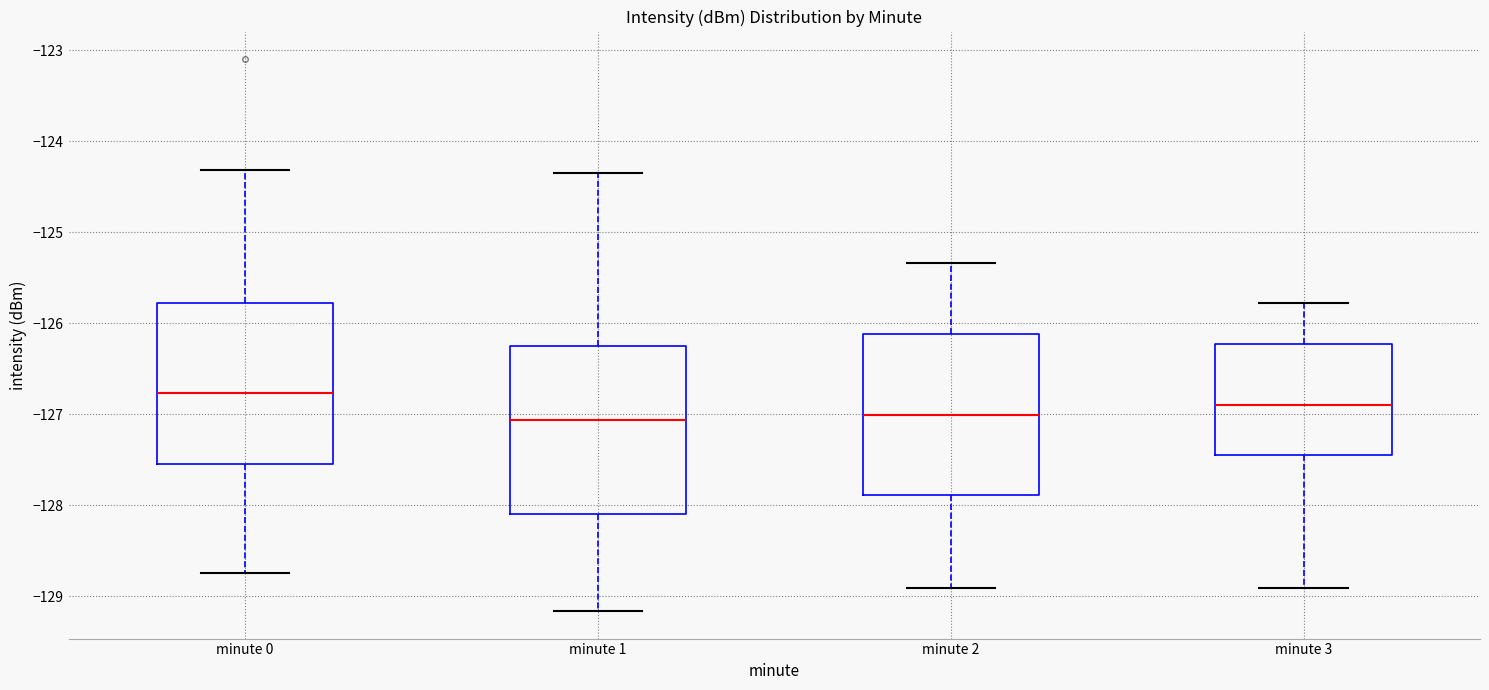

Where does the lower whisker of the box for minute 3 end on the y-axis? The values are not printed on the chart, so give them approximately, as read against the axis.

-128.9